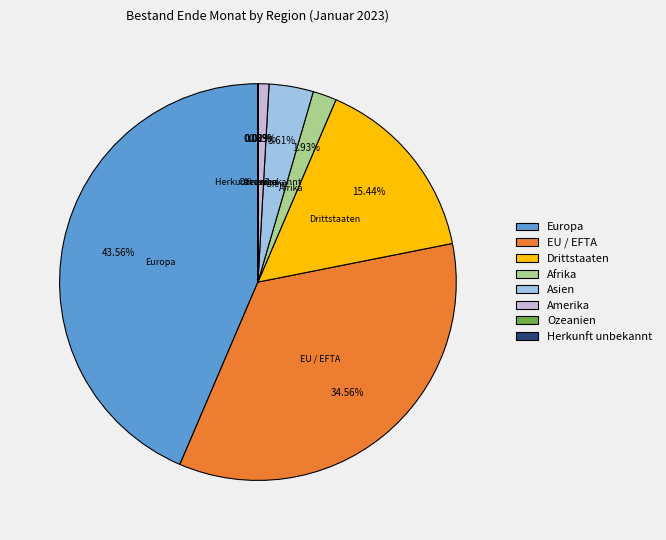

Which has a higher value, Asien or Amerika?

Asien